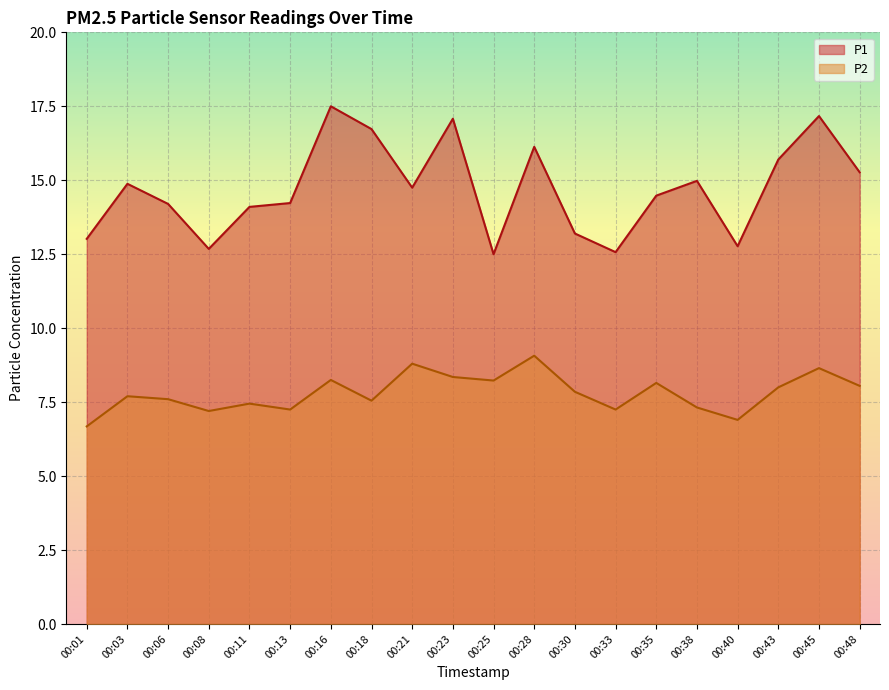

True or false: P1 and P2 intersect in this chart.

False